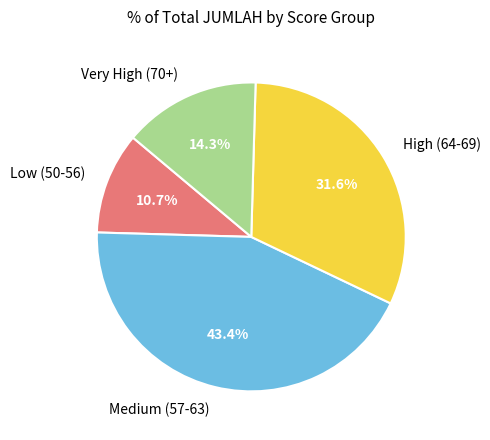

Count the number of slices in the pie.

4